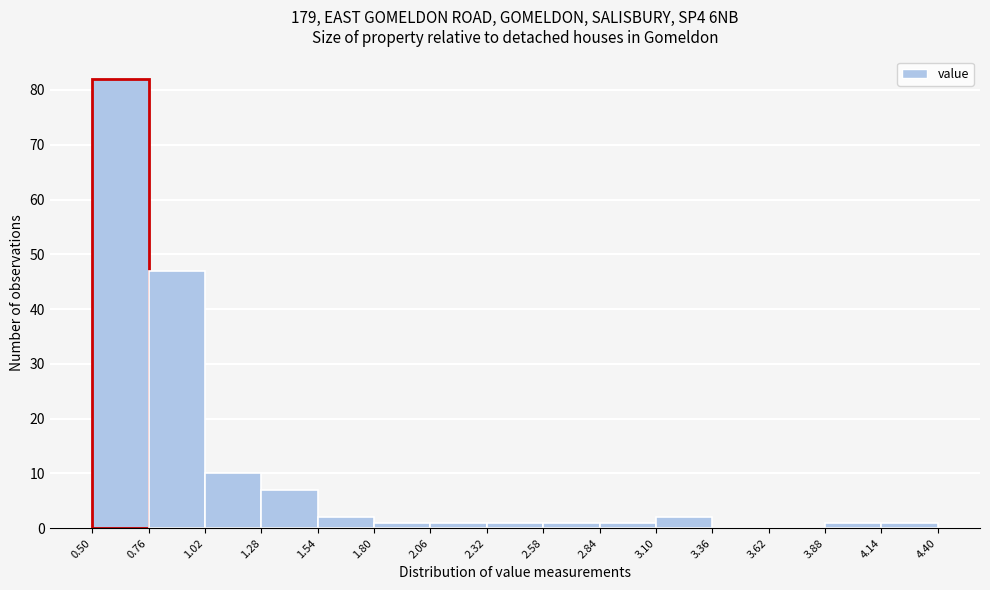

Reading left to right, list every bar in this chart as the range it spans on the x-axis followed by its height. The values are not printed on the chart, so give them approximately, as read against the axis.

0.50 to 0.76: 82
0.76 to 1.02: 47
1.02 to 1.28: 10
1.28 to 1.54: 7
1.54 to 1.80: 2
1.80 to 2.06: 1
2.06 to 2.32: 1
2.32 to 2.58: 1
2.58 to 2.84: 1
2.84 to 3.10: 1
3.10 to 3.36: 2
3.36 to 3.62: 0
3.62 to 3.88: 0
3.88 to 4.14: 1
4.14 to 4.40: 1